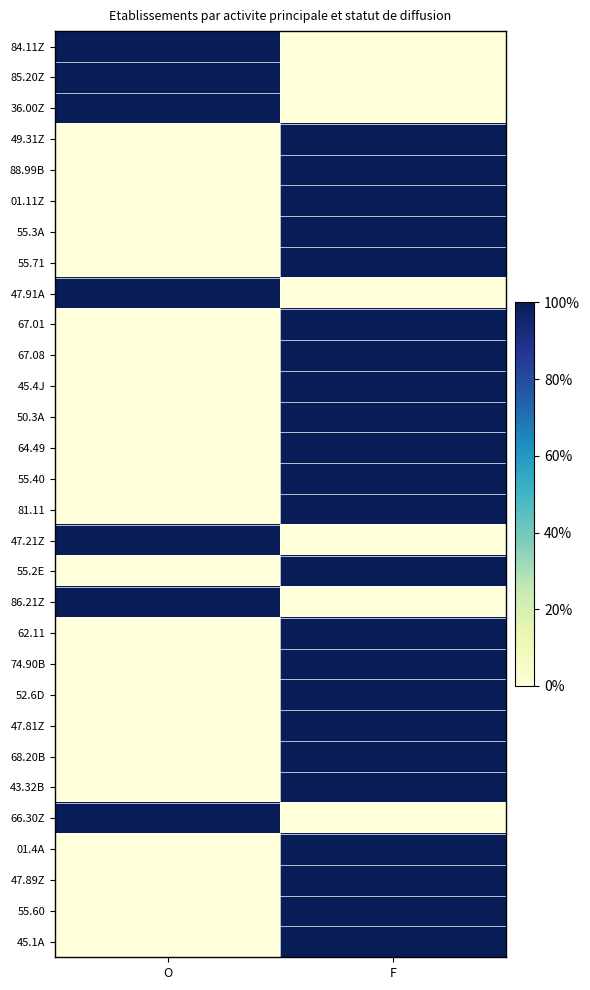

List the series in order of their peak value, lowest first.

84.11Z, 85.20Z, 36.00Z, 49.31Z, 88.99B, 01.11Z, 55.3A, 55.71, 47.91A, 67.01, 67.08, 45.4J, 50.3A, 64.49, 55.40, 81.11, 47.21Z, 55.2E, 86.21Z, 62.11, 74.90B, 52.6D, 47.81Z, 68.20B, 43.32B, 66.30Z, 01.4A, 47.89Z, 55.60, 45.1A